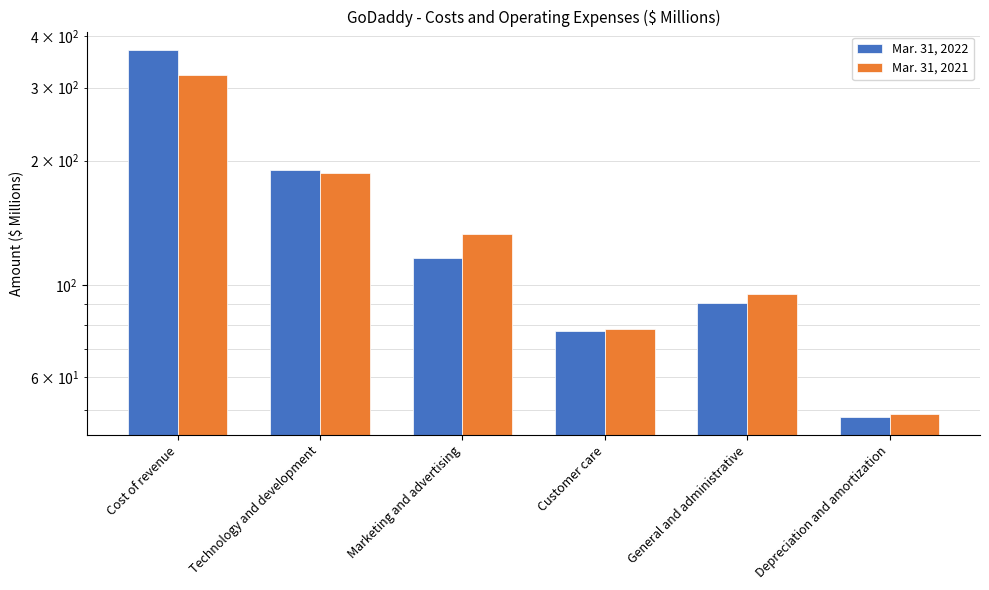

Which series has the largest total across all categories?

Mar. 31, 2022